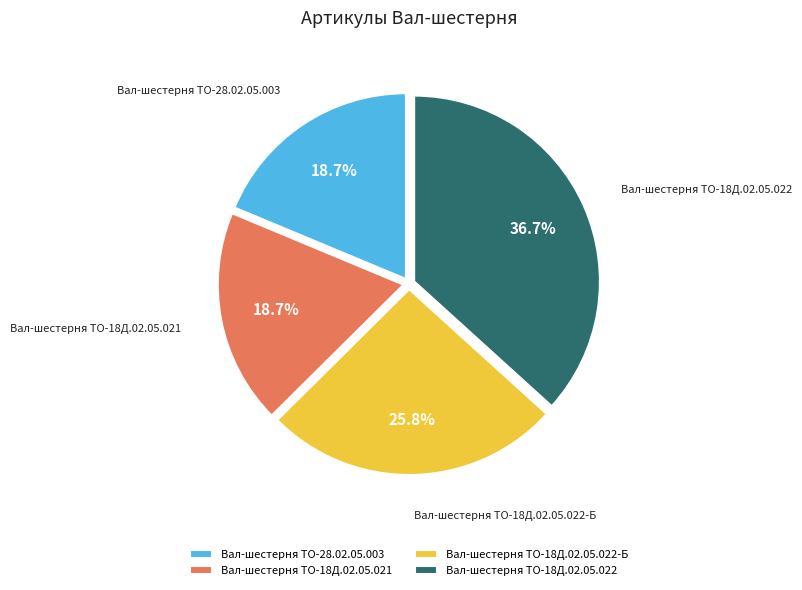

Approximately how many times larger is the value at Вал-шестерня ТО-18Д.02.05.022-Б compared to Вал-шестерня ТО-18Д.02.05.022?

0.7